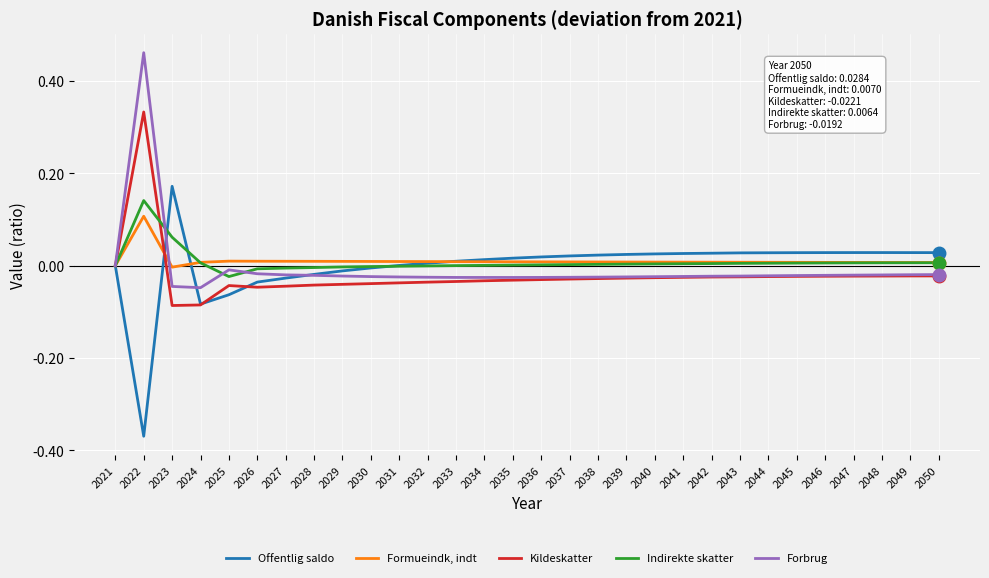

Is the value of Offentlig saldo at 2034 greater than the value of Forbrug at 2022?

No